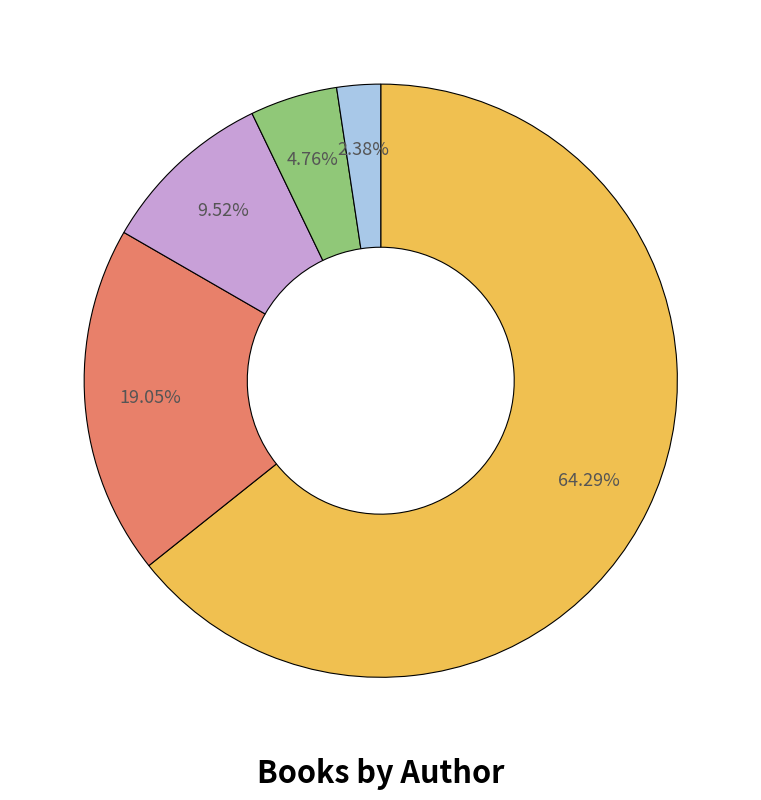

Count the number of slices in the pie.

5